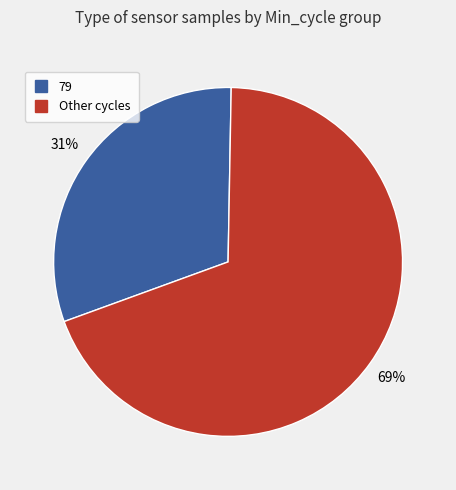

To the nearest percent, what is the average slice percentage?

50%